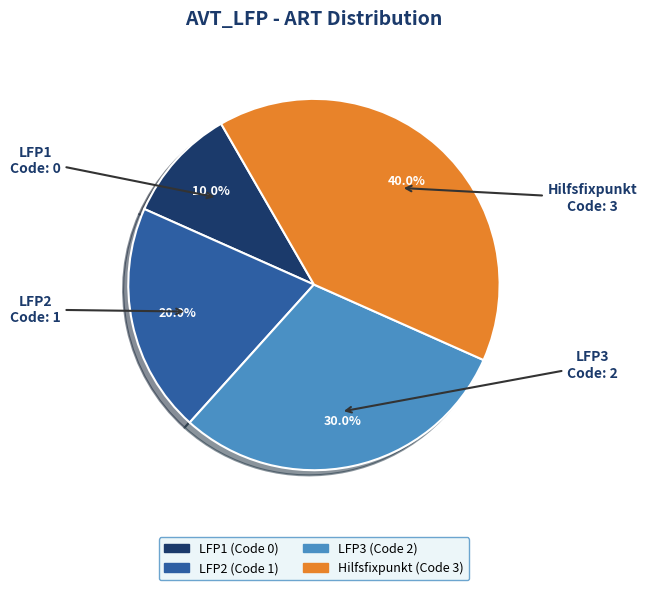

How many segments does this pie chart have?

4